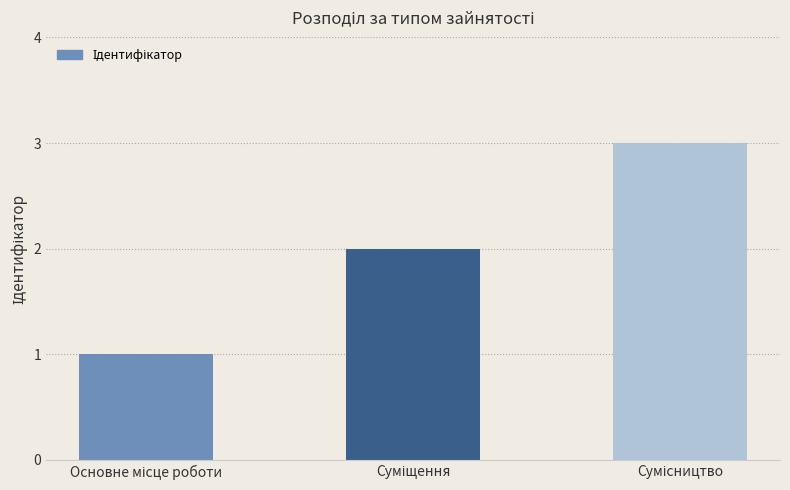

What is the greatest value displayed?

3